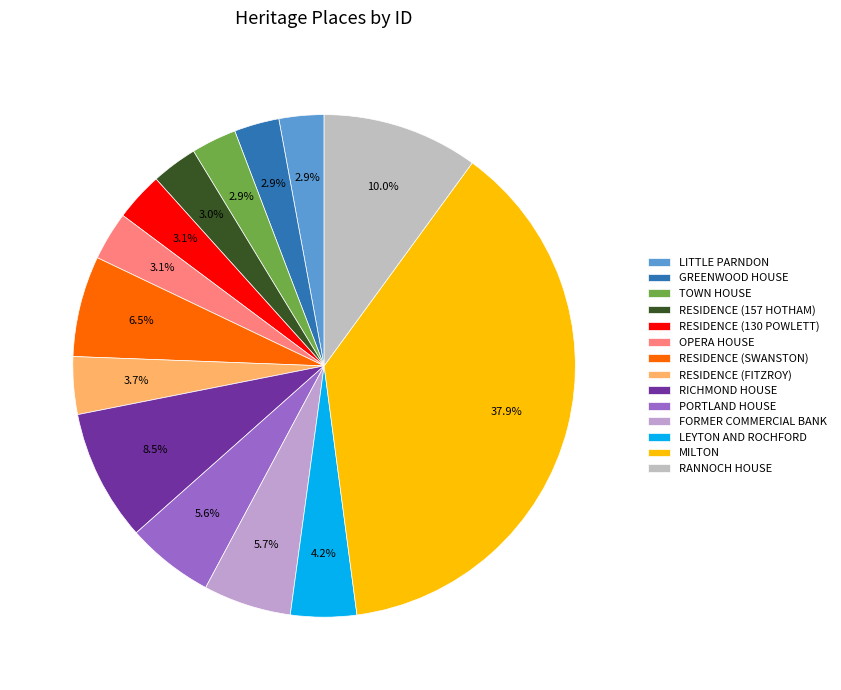

The TOWN HOUSE slice represents 3% of the pie. True or false?

True